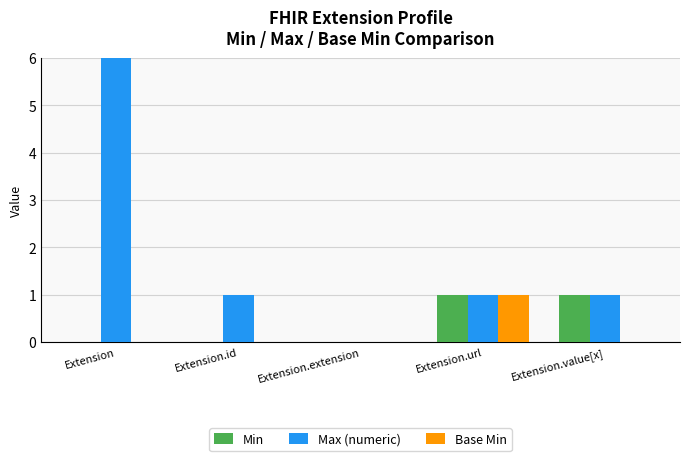

Reading left to right, list all the values displayed in this chart.

Min: 0	0	0	1	1
Max (numeric): 999	1	0	1	1
Base Min: 0	0	0	1	0